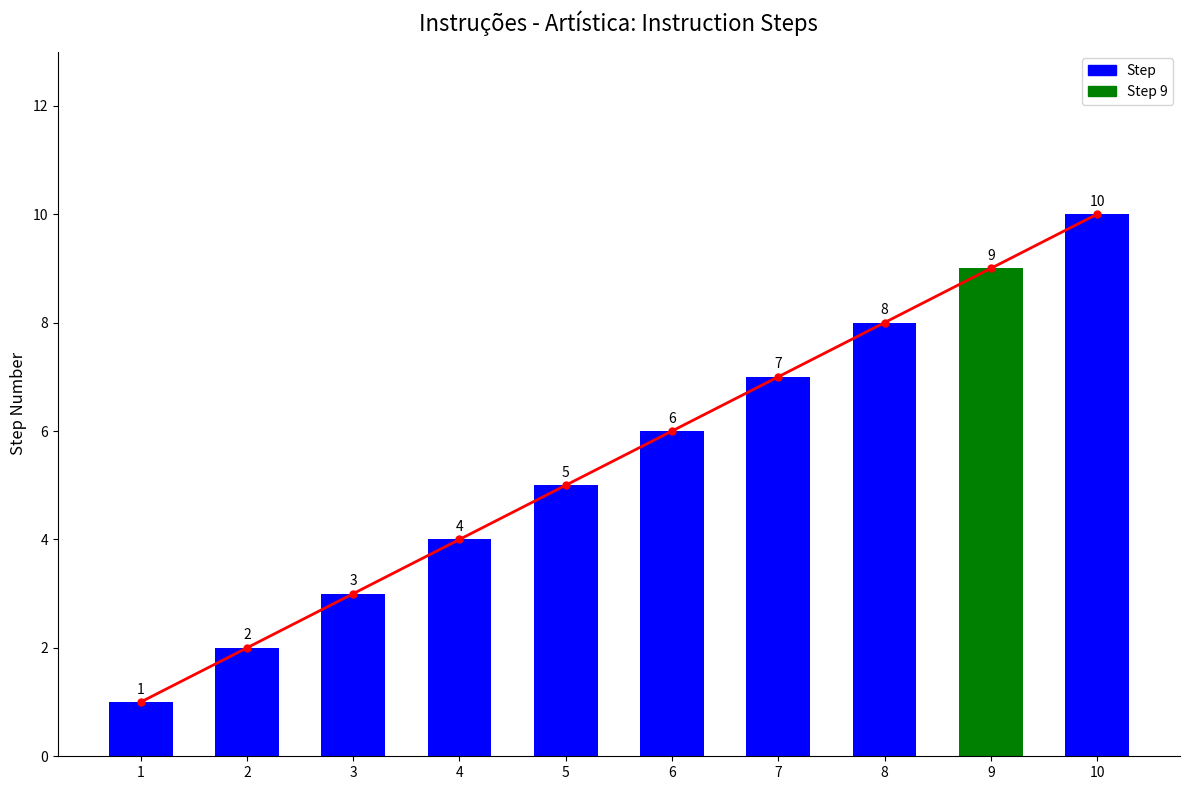

List the labels in order of value, smallest first.

1, 2, 3, 4, 5, 6, 7, 8, 9, 10